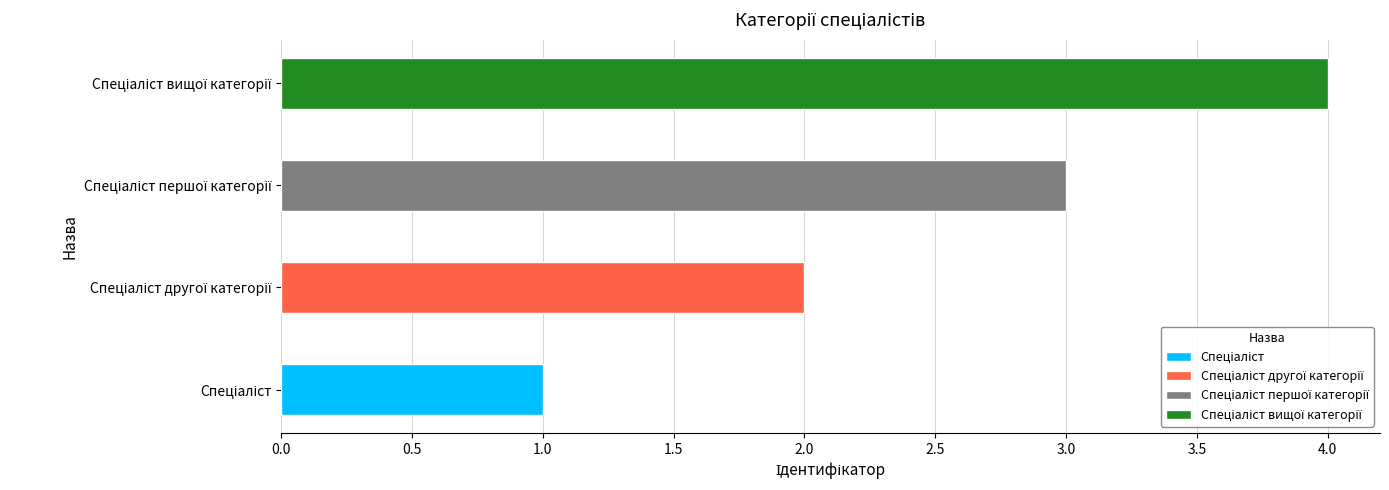

What position from the right is Спеціаліст другої категорії?

3